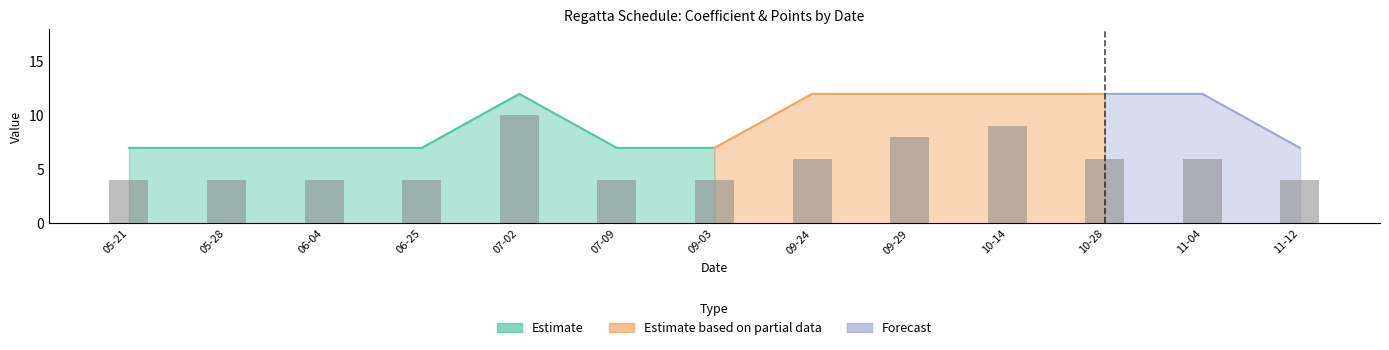

The value at 07-02 is 10. True or false?

True